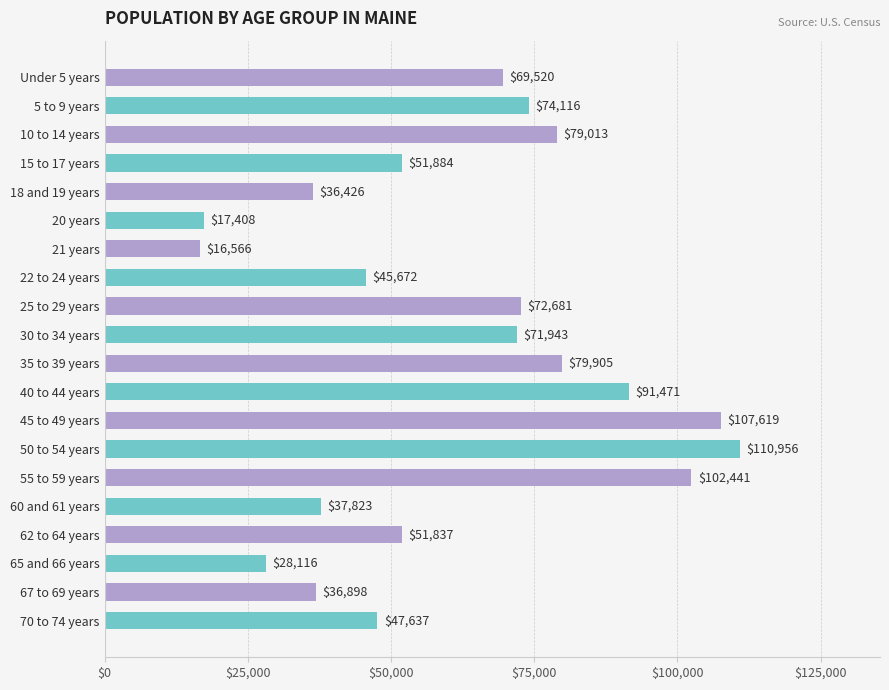

Are the bars horizontal?

Yes